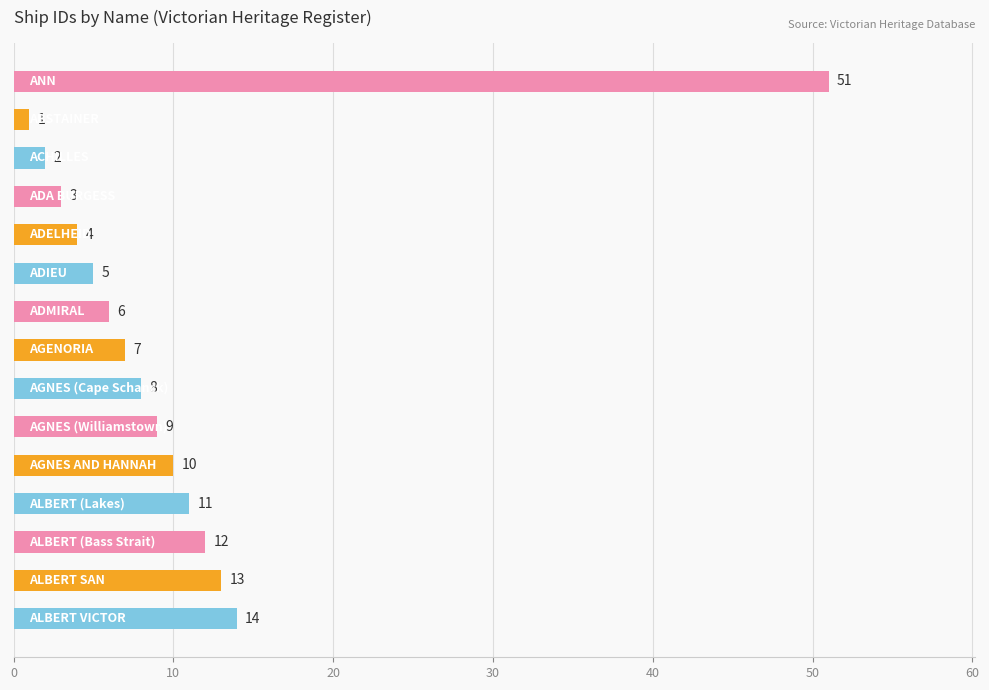

What is the value of the 13th bar from the top?

12